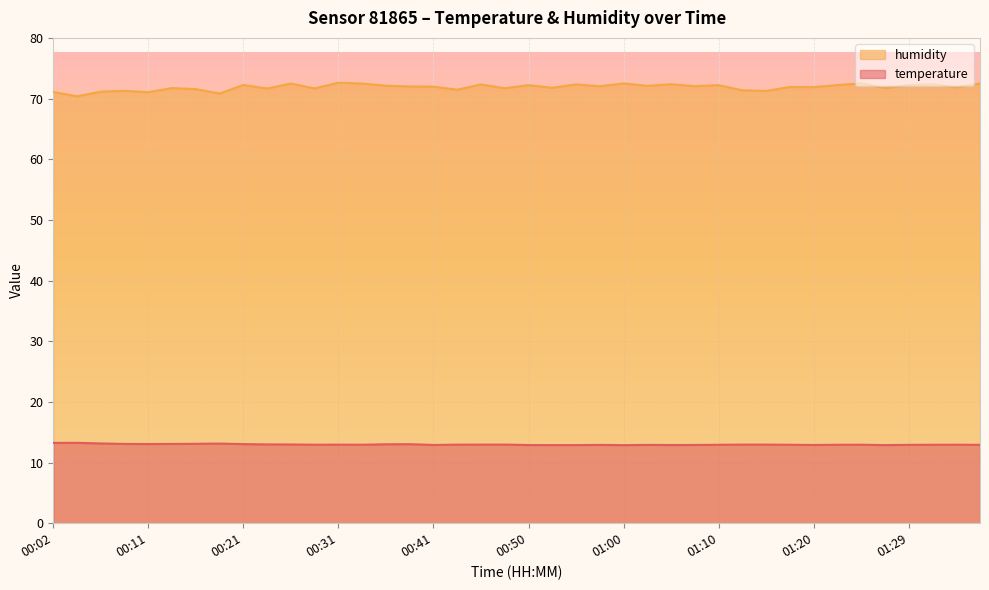

Reading left to right, list all the values displayed in this chart.

temperature: 00:02=13.2	00:04=13.2	00:07=13.2	00:09=13.1	00:11=13.1	00:14=13.1	00:16=13.1	00:19=13.1	00:21=13.0	00:24=13.0	00:26=13.0	00:28=12.9	00:31=12.9	00:33=12.9	00:36=13.0	00:38=13.0	00:41=12.9	00:43=12.9	00:45=13.0	00:48=13.0	00:50=12.9	00:53=12.9	00:55=12.9	00:58=12.9	01:00=12.9	01:03=12.9	01:05=12.9	01:07=12.9	01:10=12.9	01:12=13.0	01:15=13.0	01:17=12.9	01:20=12.9	01:22=12.9	01:24=12.9	01:27=12.9	01:29=12.9	01:32=12.9	01:34=12.9	01:37=12.9
humidity: 00:02=71.1	00:04=70.4	00:07=71.1	00:09=71.3	00:11=71.0	00:14=71.7	00:16=71.5	00:19=70.8	00:21=72.2	00:24=71.7	00:26=72.5	00:28=71.7	00:31=72.6	00:33=72.5	00:36=72.1	00:38=72.0	00:41=72.0	00:43=71.5	00:45=72.3	00:48=71.7	00:50=72.2	00:53=71.8	00:55=72.3	00:58=72.0	01:00=72.5	01:03=72.1	01:05=72.4	01:07=72.0	01:10=72.2	01:12=71.4	01:15=71.2	01:17=71.9	01:20=71.9	01:22=72.2	01:24=72.5	01:27=71.7	01:29=72.2	01:32=72.4	01:34=71.8	01:37=72.5